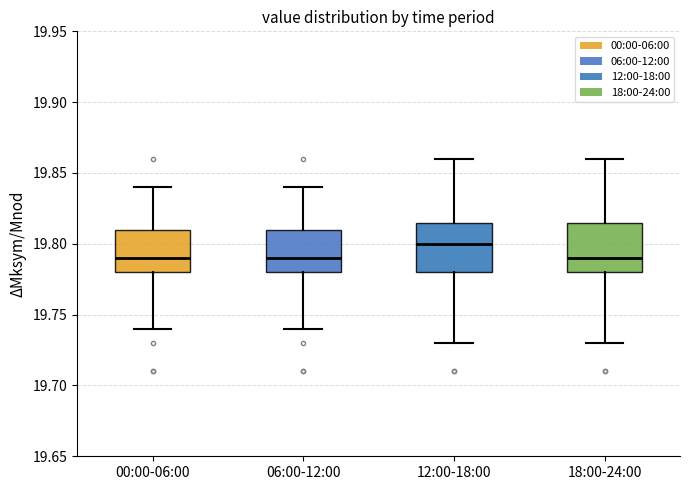

Reading left to right, transcribe this box plot: for each box, give where its median line is, the range the box spans, and where its two whiskers end, as read against the y-axis. The values are not printed on the chart, so give them approximately, as read against the axis.

00:00-06:00: median 19.790, box 19.780 to 19.810, whiskers 19.740 to 19.840
06:00-12:00: median 19.790, box 19.780 to 19.810, whiskers 19.740 to 19.840
12:00-18:00: median 19.800, box 19.780 to 19.815, whiskers 19.730 to 19.860
18:00-24:00: median 19.790, box 19.780 to 19.815, whiskers 19.730 to 19.860